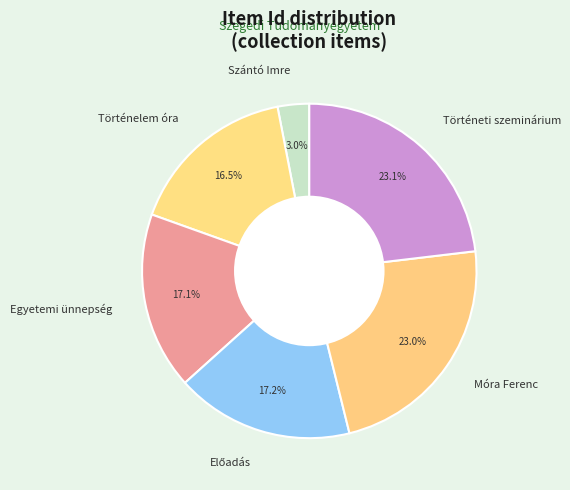

Count the number of slices in the pie.

6